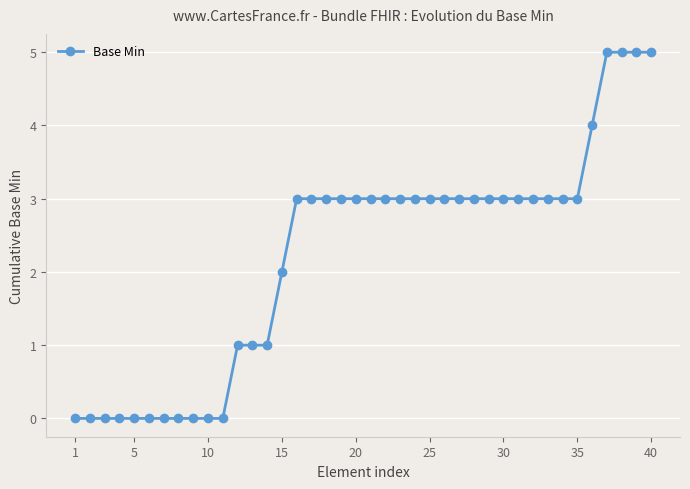

Reading right to left, what are all the values shown in this chart?

5	5	5	5	4	3	3	3	3	3	3	3	3	3	3	3	3	3	3	3	3	3	3	3	3	2	1	1	1	0	0	0	0	0	0	0	0	0	0	0